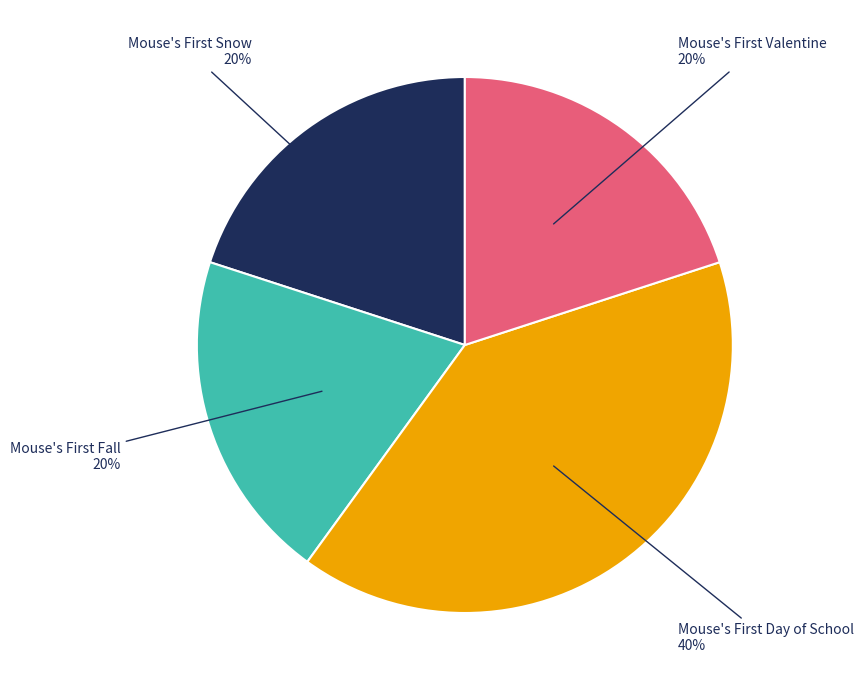

How many segments does this pie chart have?

4